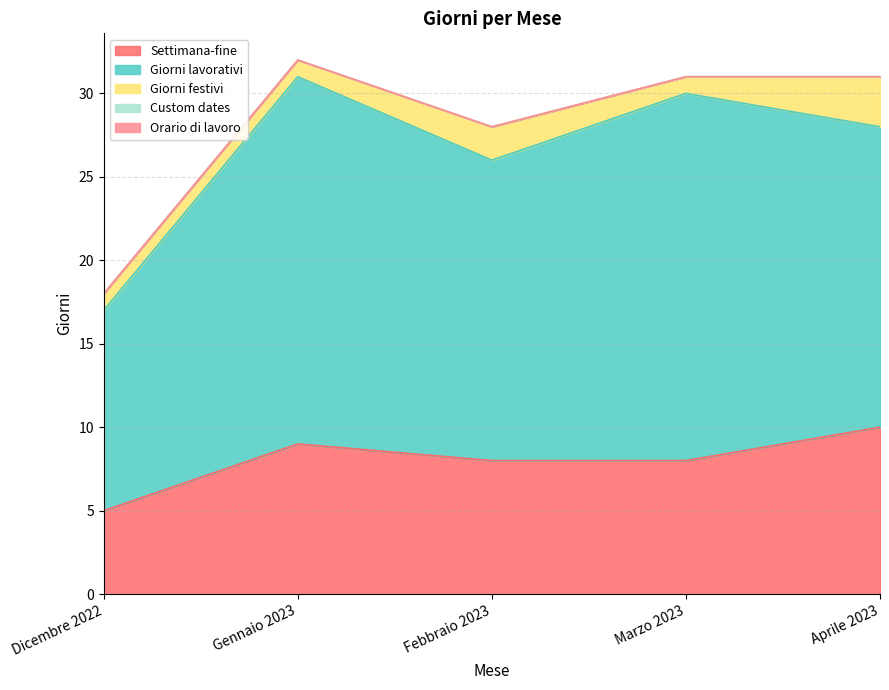

How many series are shown in this chart?

5